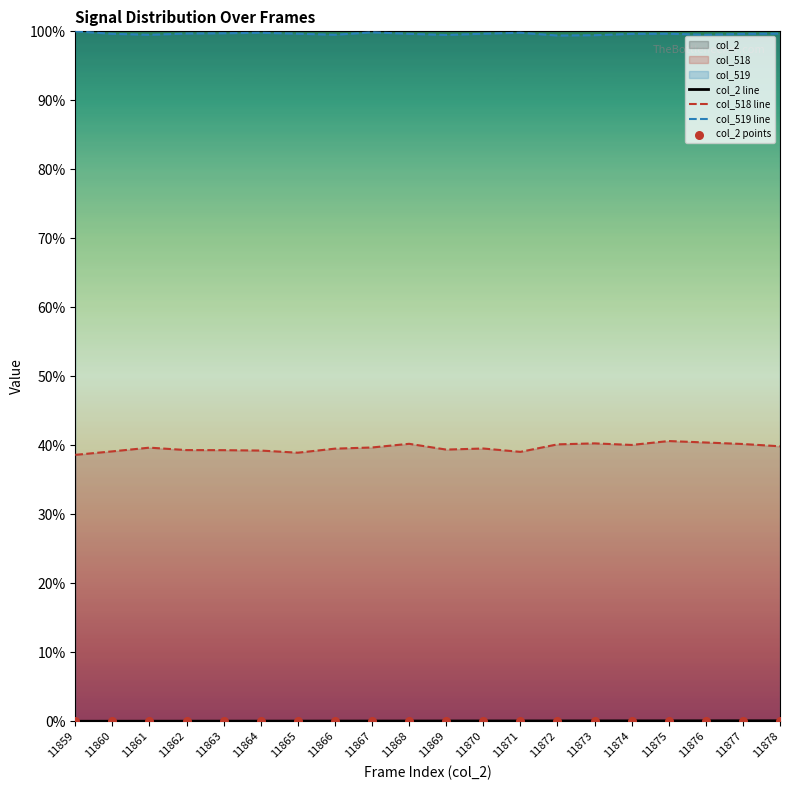

Which series contains the highest Y value?

col_519 line